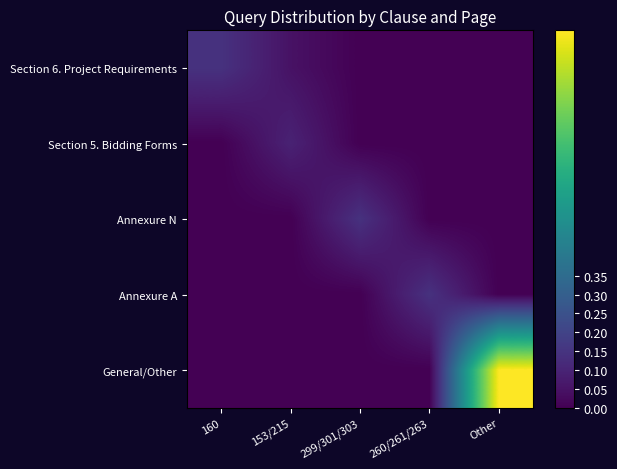

Reading left to right, transcribe all the data shown in this chart.

Section 6. Project Requirements: 160=0.1	153/215=0.0	299/301/303=0.0	260/261/263=0.0	Other=0.0
Section 5. Bidding Forms: 160=0.0	153/215=0.1	299/301/303=0.0	260/261/263=0.0	Other=0.0
Annexure N: 160=0.0	153/215=0.0	299/301/303=0.1	260/261/263=0.0	Other=0.0
Annexure A: 160=0.0	153/215=0.0	299/301/303=0.0	260/261/263=0.1	Other=0.0
General/Other: 160=0.0	153/215=0.0	299/301/303=0.0	260/261/263=0.0	Other=1.0